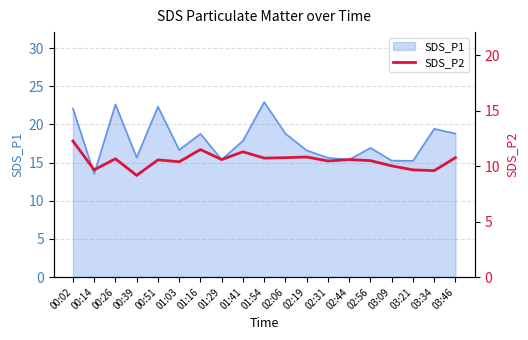

The value of SDS_P1 at 00:51 is 22.3. True or false?

True